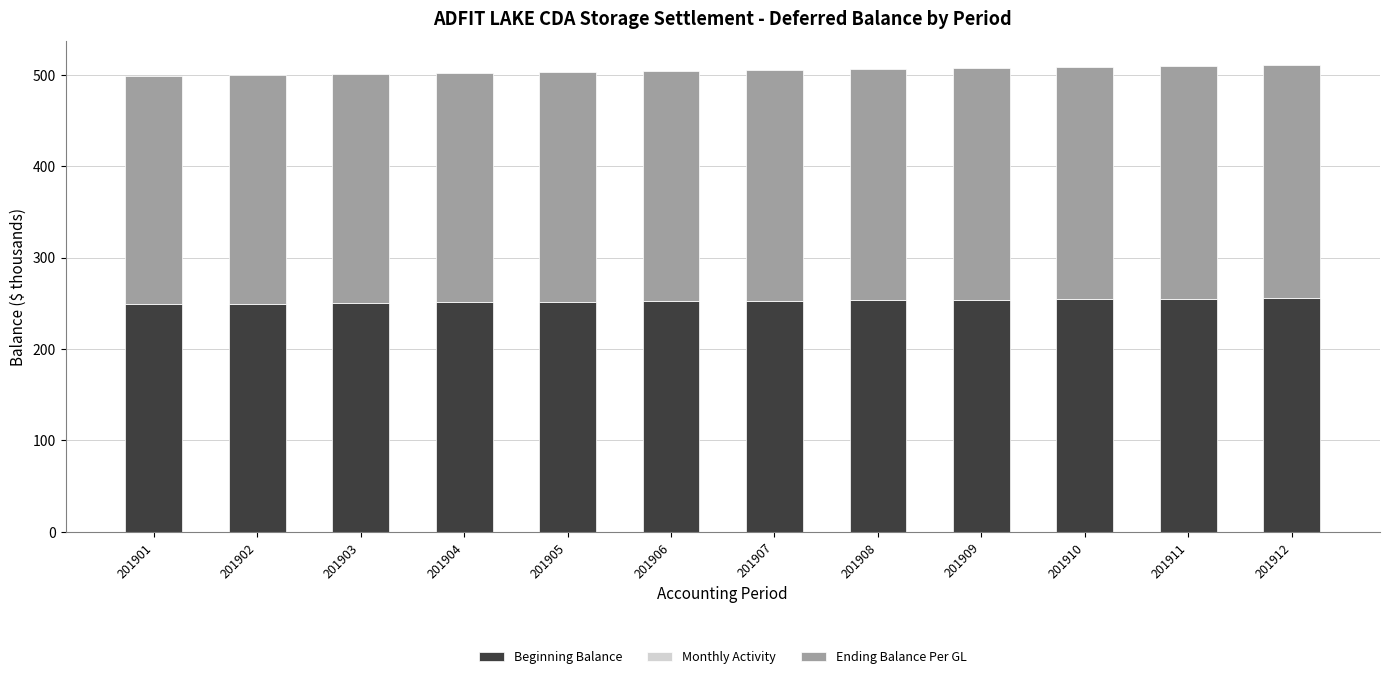

How many series are shown in this chart?

3